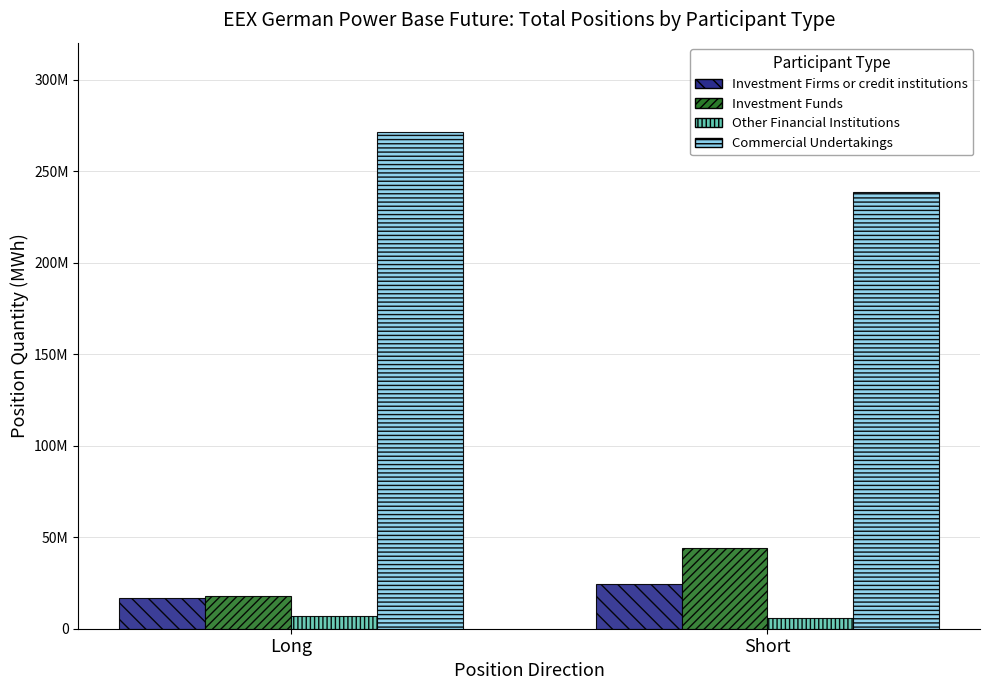

True or false: Other Financial Institutions has a value of 9100338.3 at Long.

False